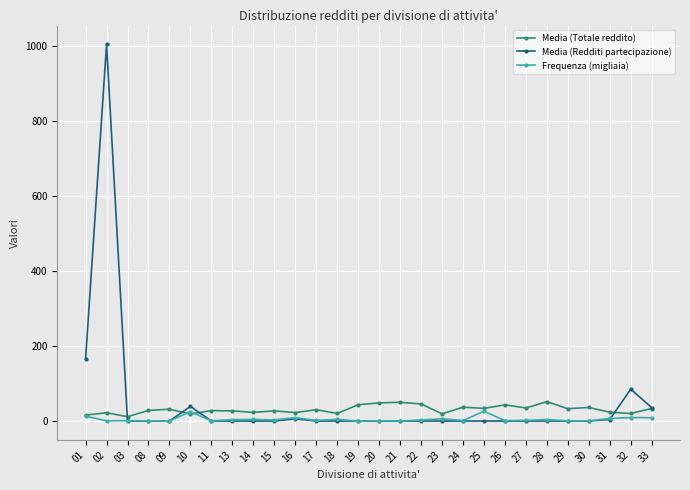

Is it true that Frequenza (migliaia) equals 9.3 at 32?

True